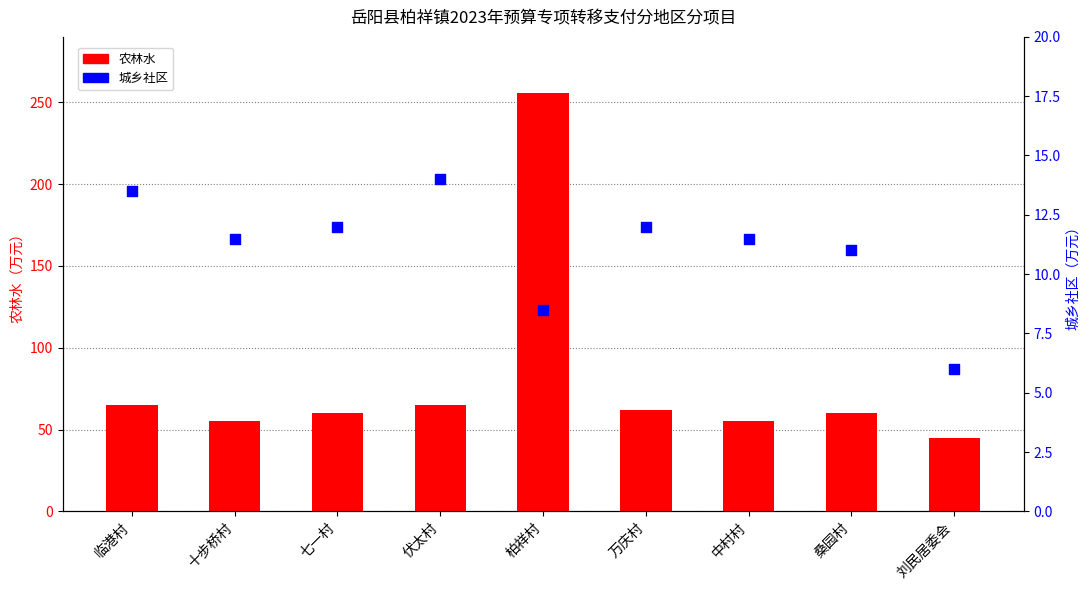

What is the total value across all series at 柏祥村?

264.5